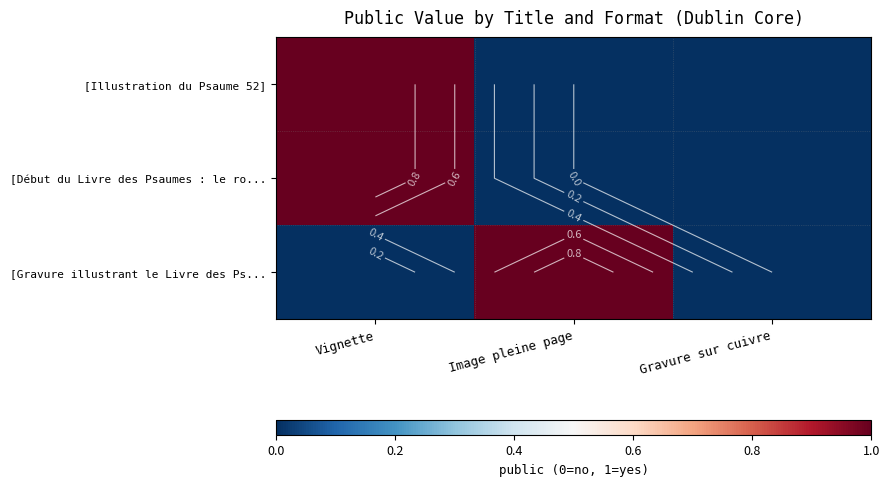

True or false: [Illustration du Psaume 52] has a value of 0 at Image pleine page.

False